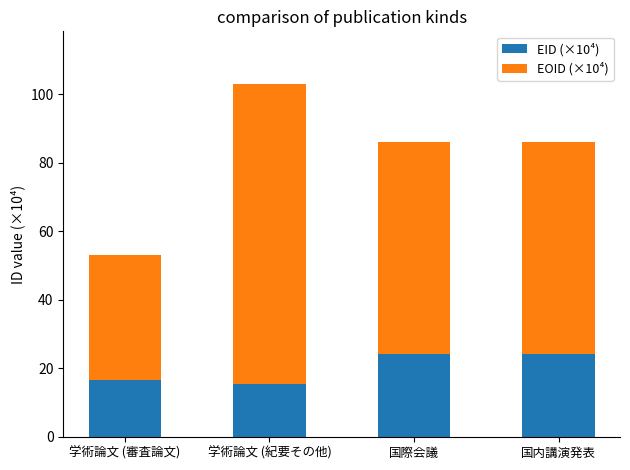

How many data points does each series have?

4